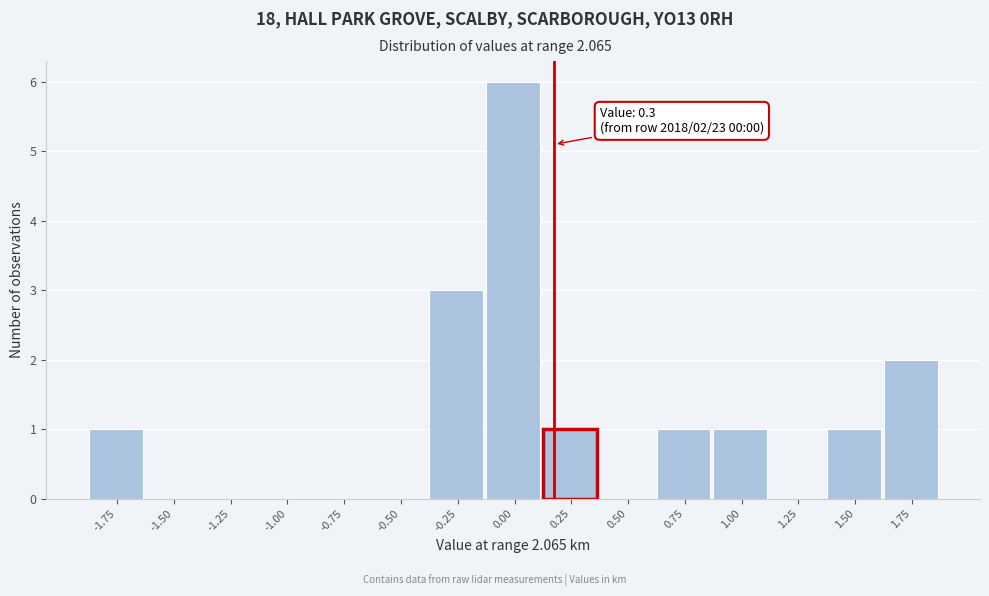

Reading left to right, list all the values displayed in this chart.

-1.75=1	-1.50=0	-1.25=0	-1.00=0	-0.75=0	-0.50=0	-0.25=3	0.00=6	0.25=1	0.50=0	0.75=1	1.00=1	1.25=0	1.50=1	1.75=2